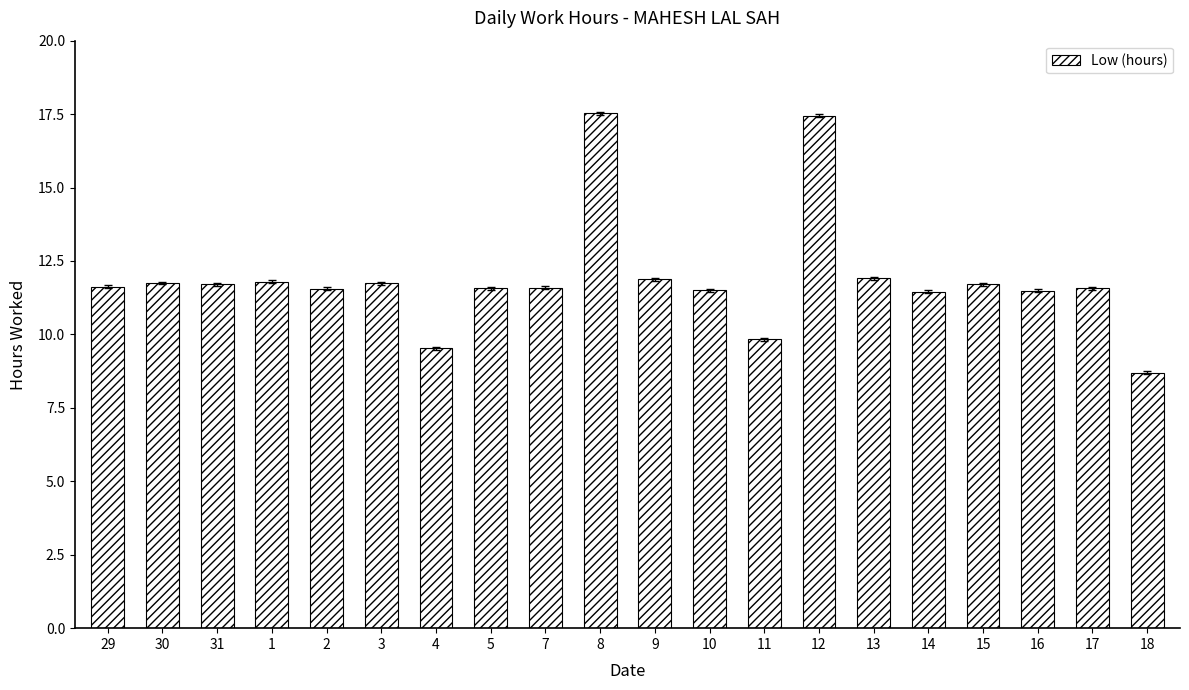

Which has a higher value, 8 or 9?

8